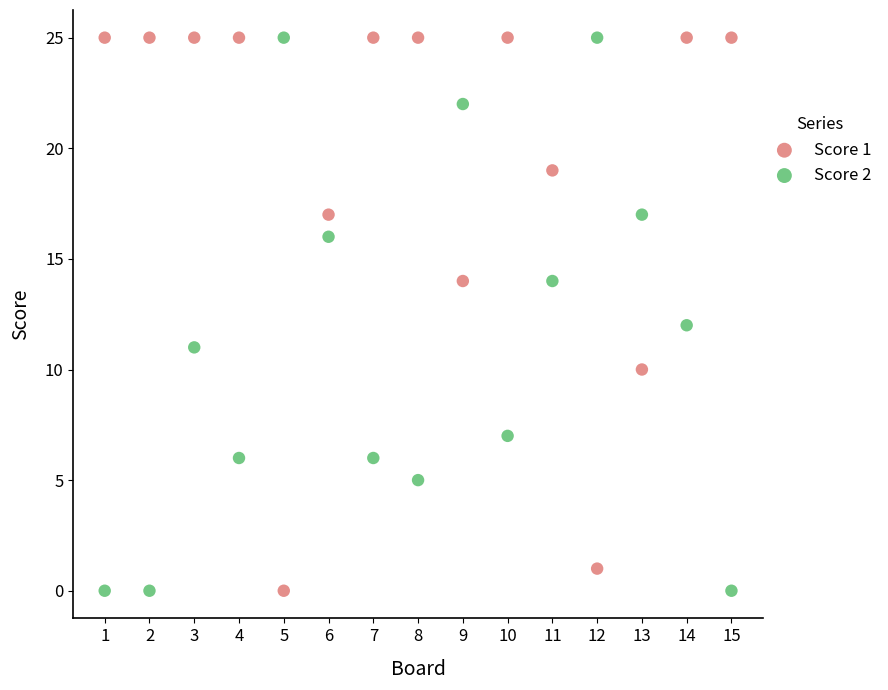

Across all data points, what is the range of X values (max minus min)?

14